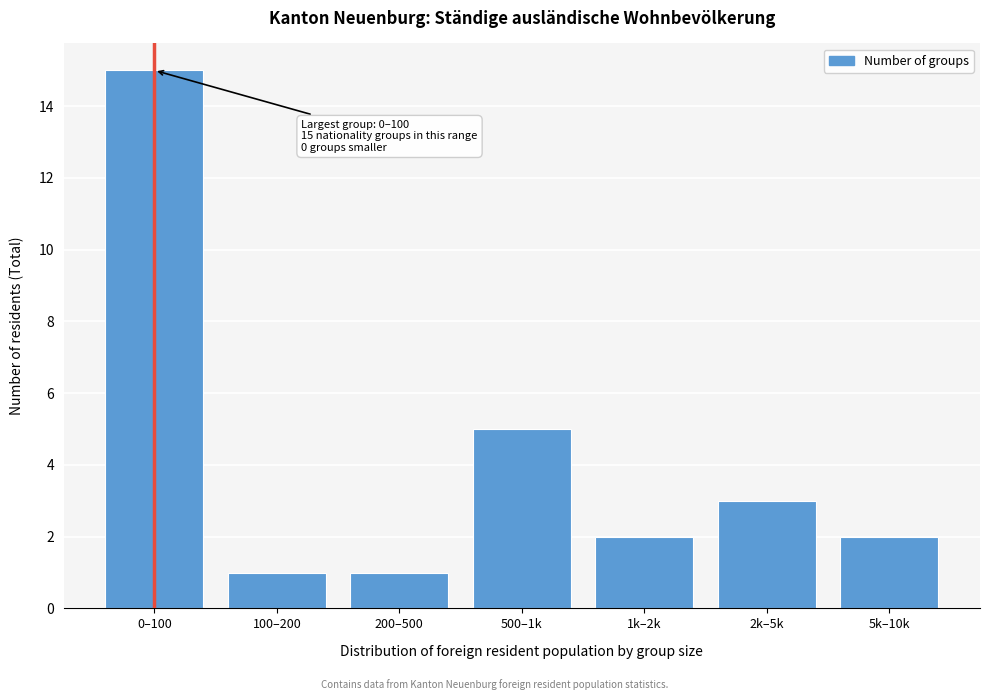

Reading left to right, what are all the values shown in this chart?

15	1	1	5	2	3	2